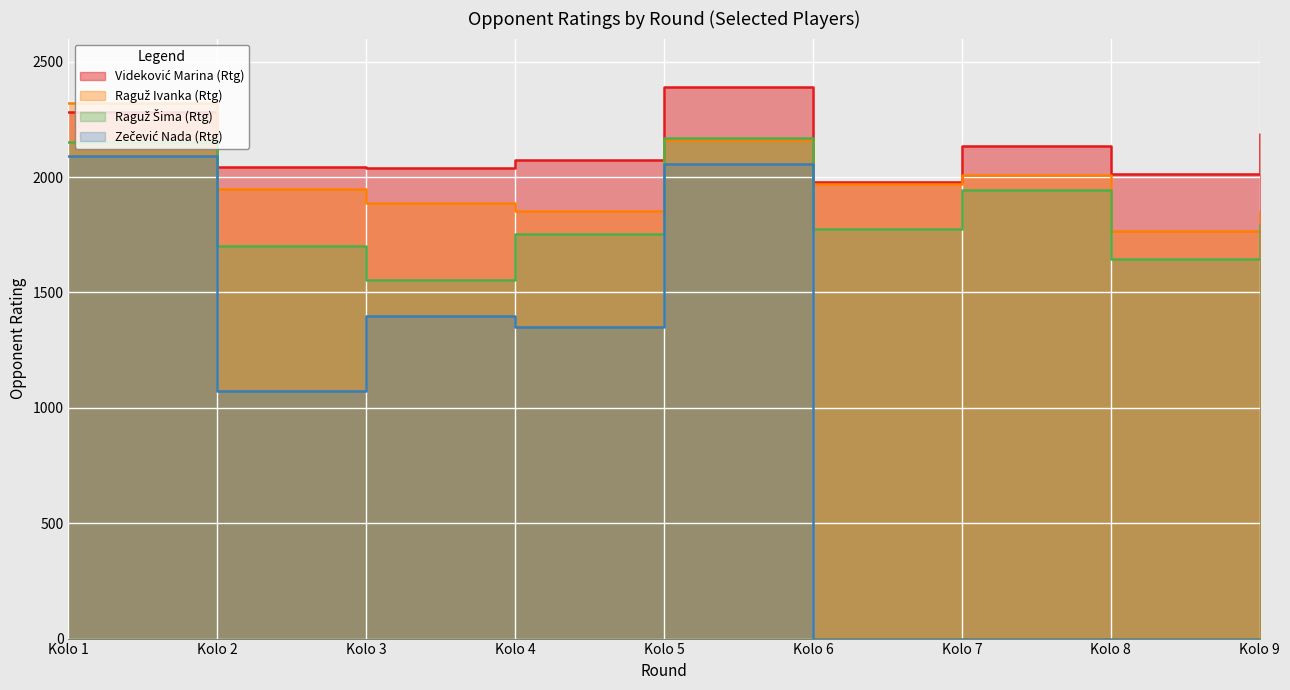

How many lines are shown in the chart?

4